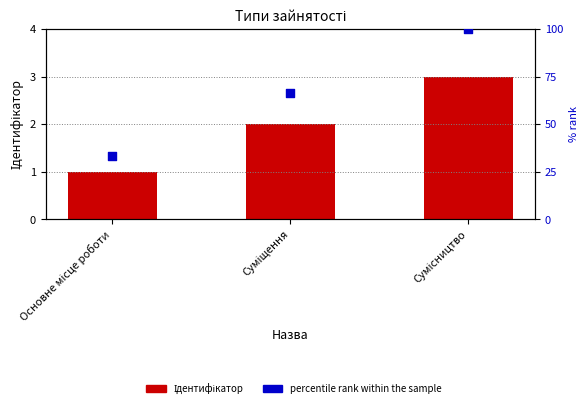

What are all the series names shown in the legend?

Ідентифікатор, percentile rank within the sample